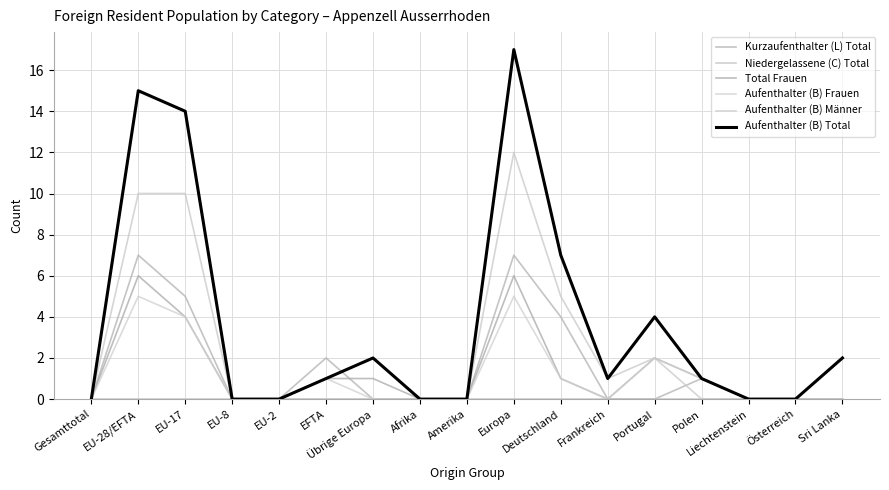

True or false: Kurzaufenthalter (L) Total and Niedergelassene (C) Total cross at least once.

False